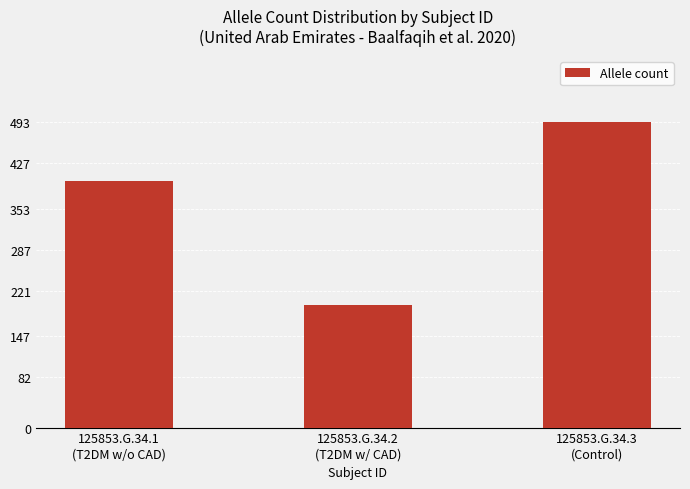

Count the number of categories in the chart.

3